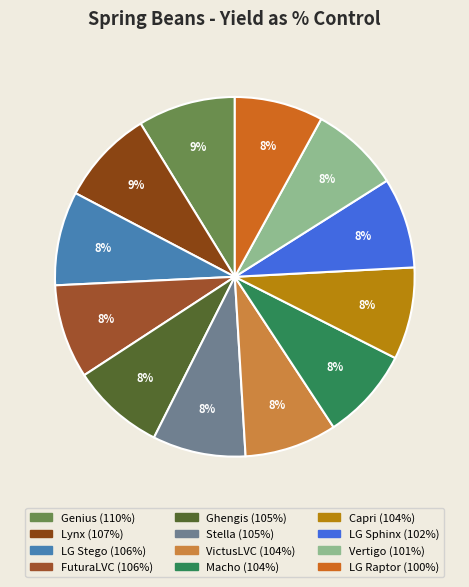

How many slices are in this pie chart?

12